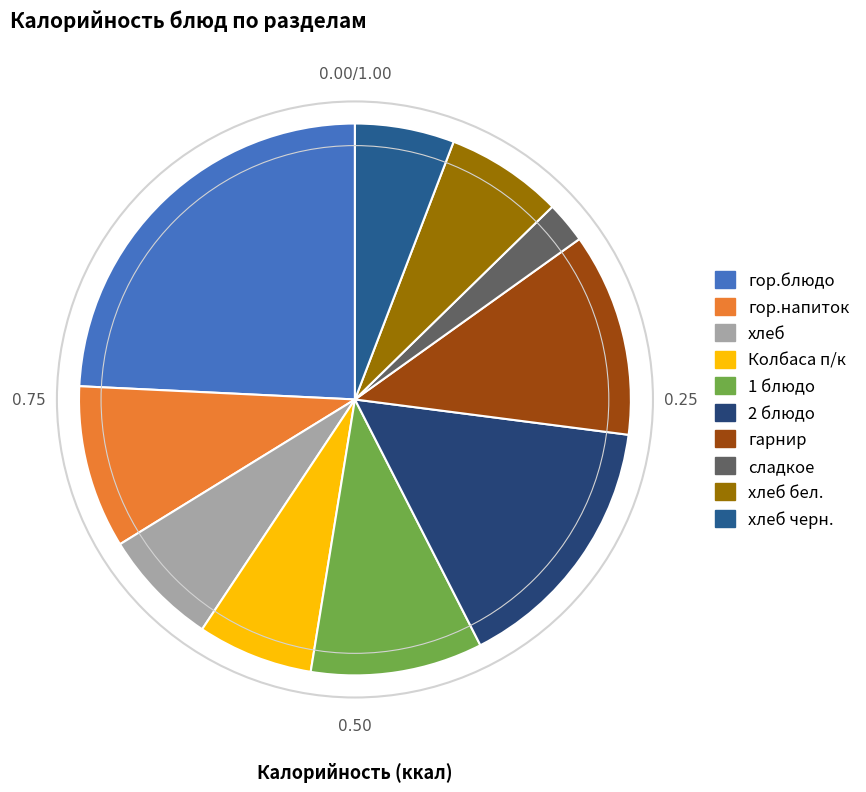

Does any single category account for the majority?

No